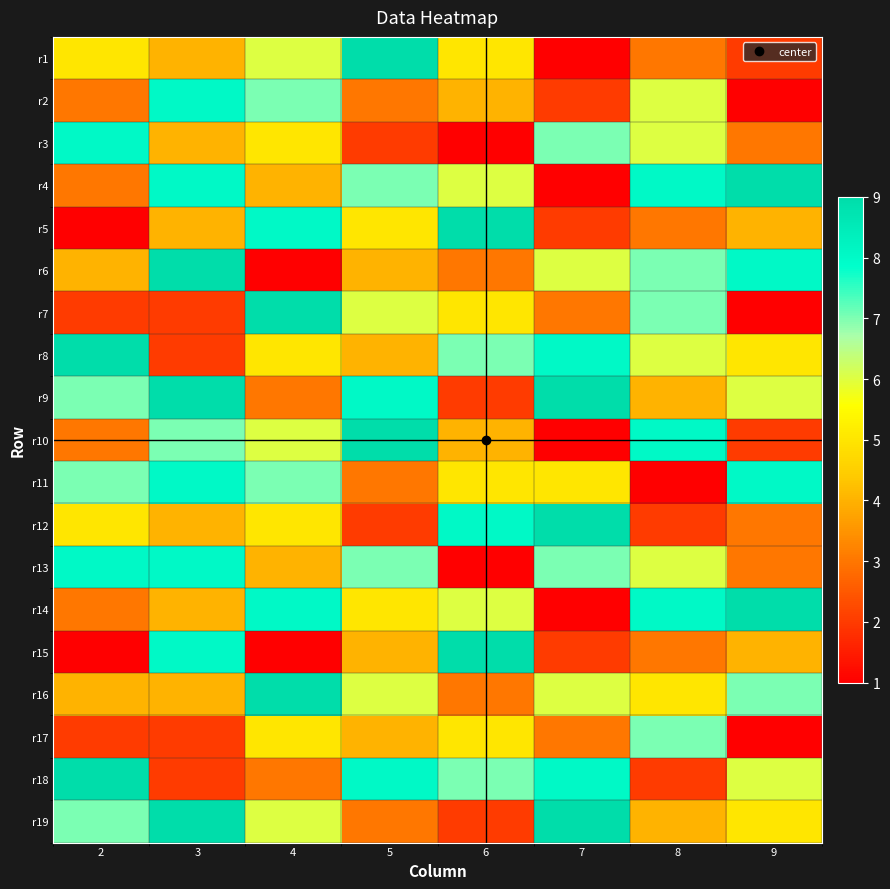

Which label corresponds to the smallest value in the chart?

7